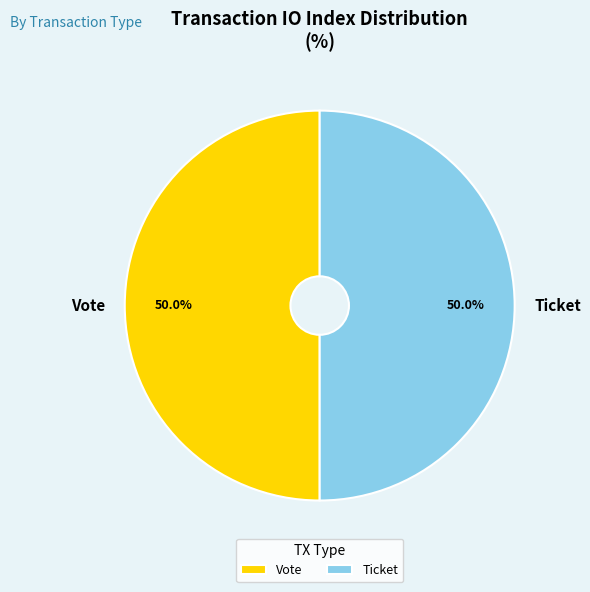

Count the number of slices in the pie.

2